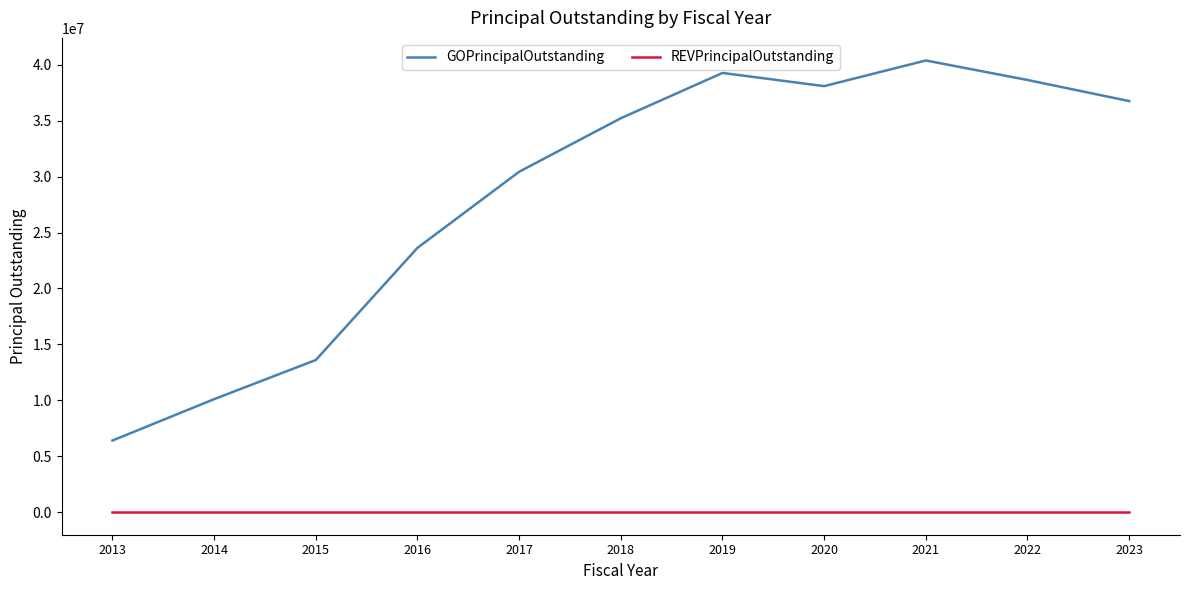

The GOPrincipalOutstanding series shows 17711074 at 2014. True or false?

False